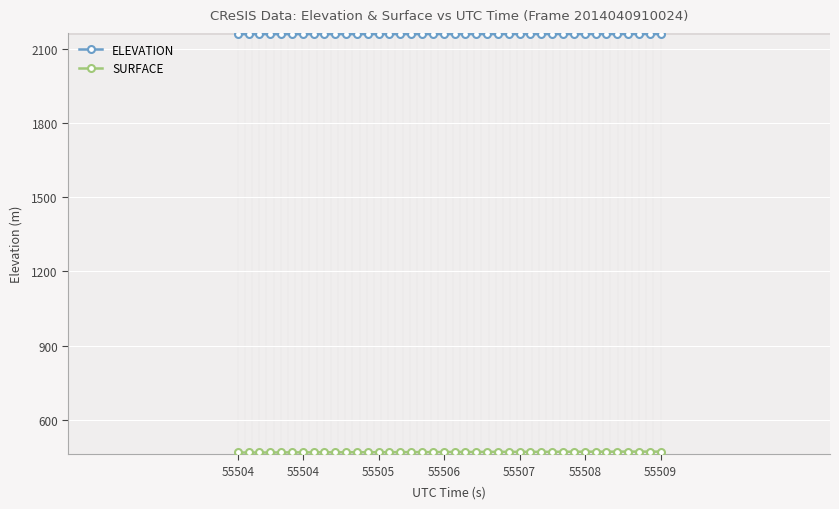

How many interior local valleys does the SURFACE series have?

2